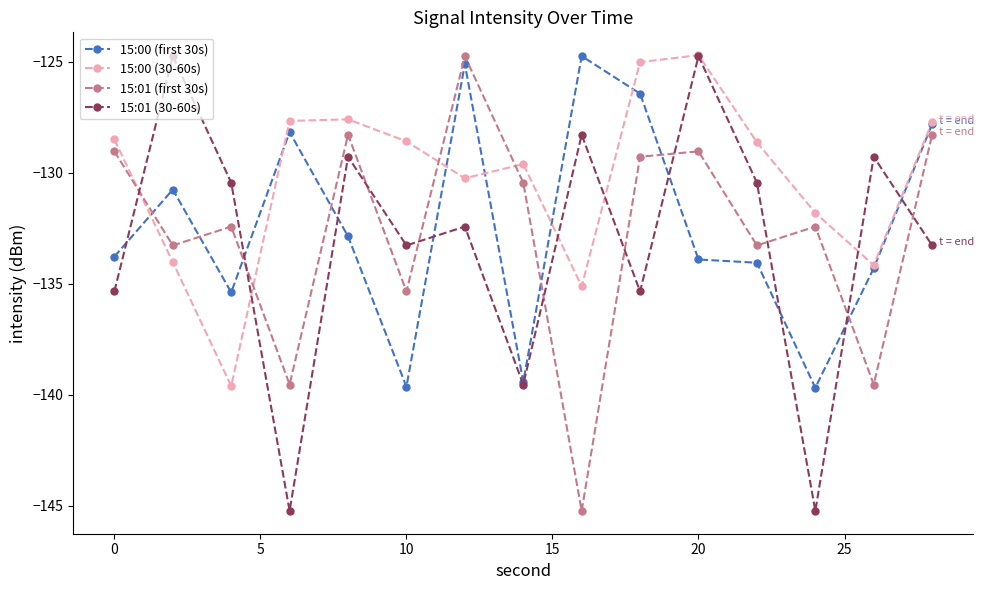

What is the maximum value for 15:01 (30-60s)?

-124.7